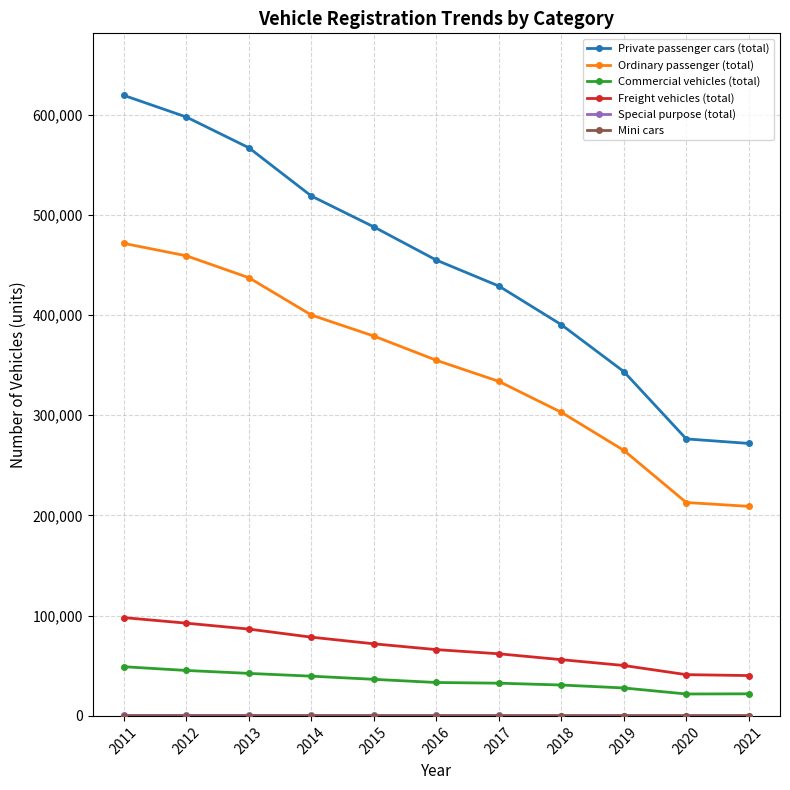

True or false: Ordinary passenger (total) and Commercial vehicles (total) cross at least once.

False